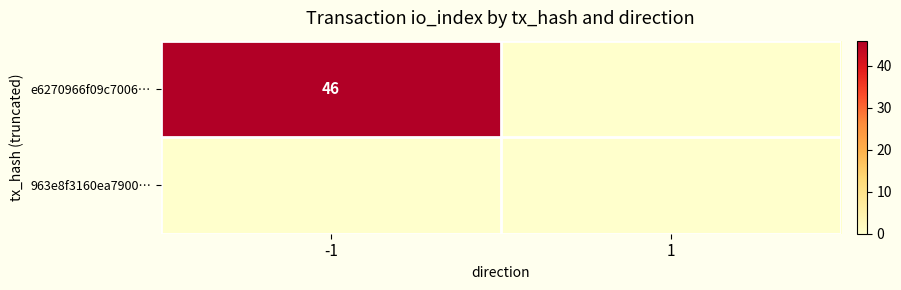

The value of e6270966f09c7006… at -1 is 46. True or false?

True